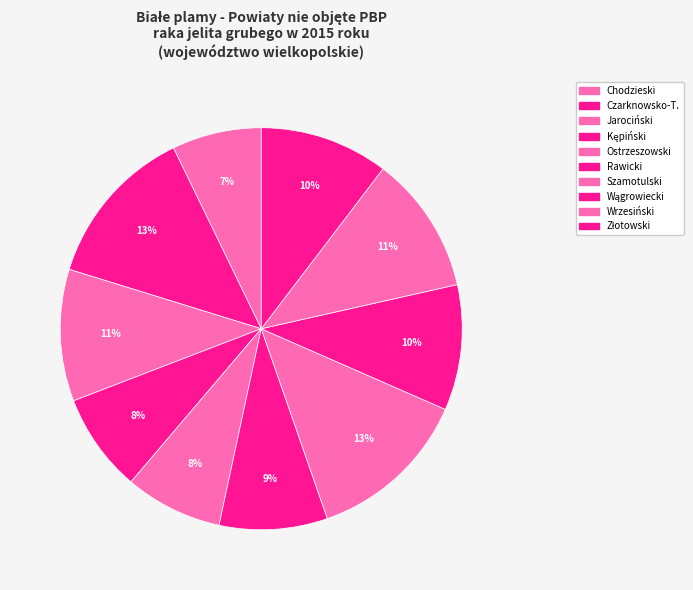

What is the total percentage of Ostrzeszowski and Szamotulski?

20.9%